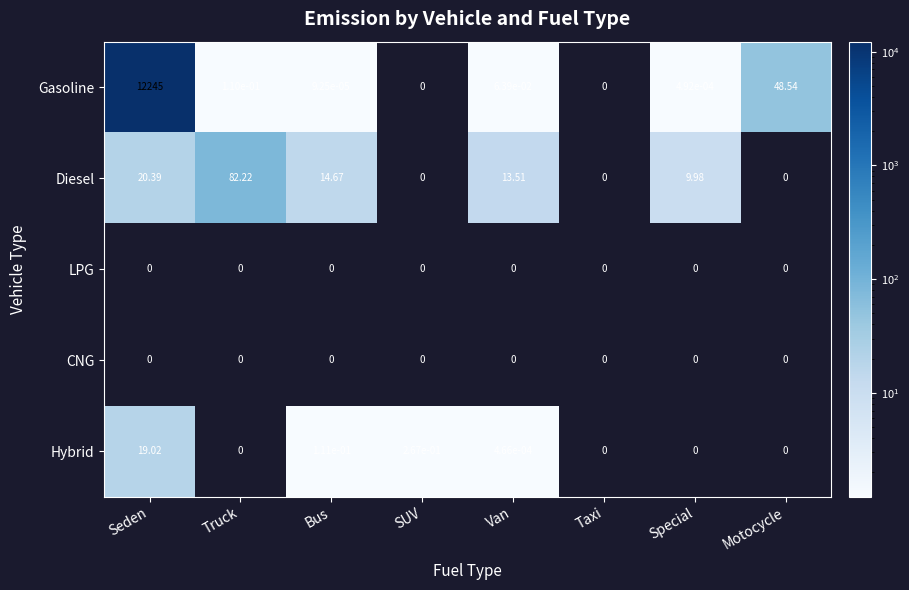

Which series has the largest range (max minus min)?

Gasoline